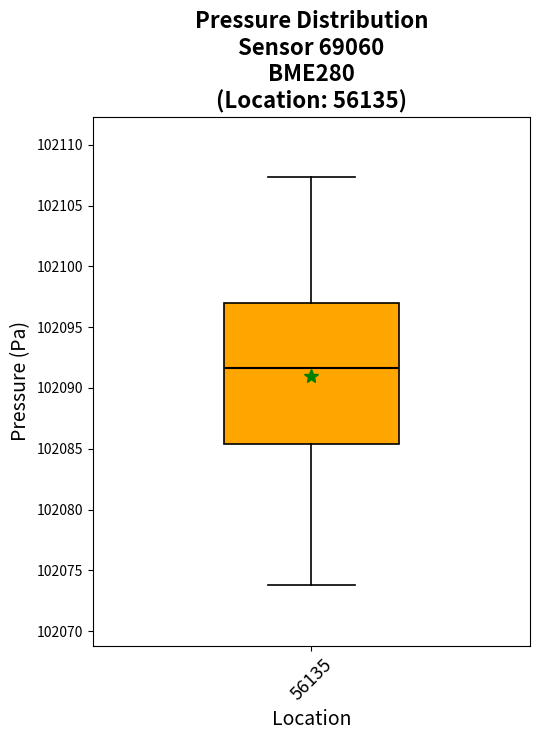

Transcribe this box plot: give where the median line is, the range the box spans, and where the two whiskers end, as read against the y-axis. The values are not printed on the chart, so give them approximately, as read against the axis.

median 102091.5, box 102085.5 to 102097.0, whiskers 102074.0 to 102107.5